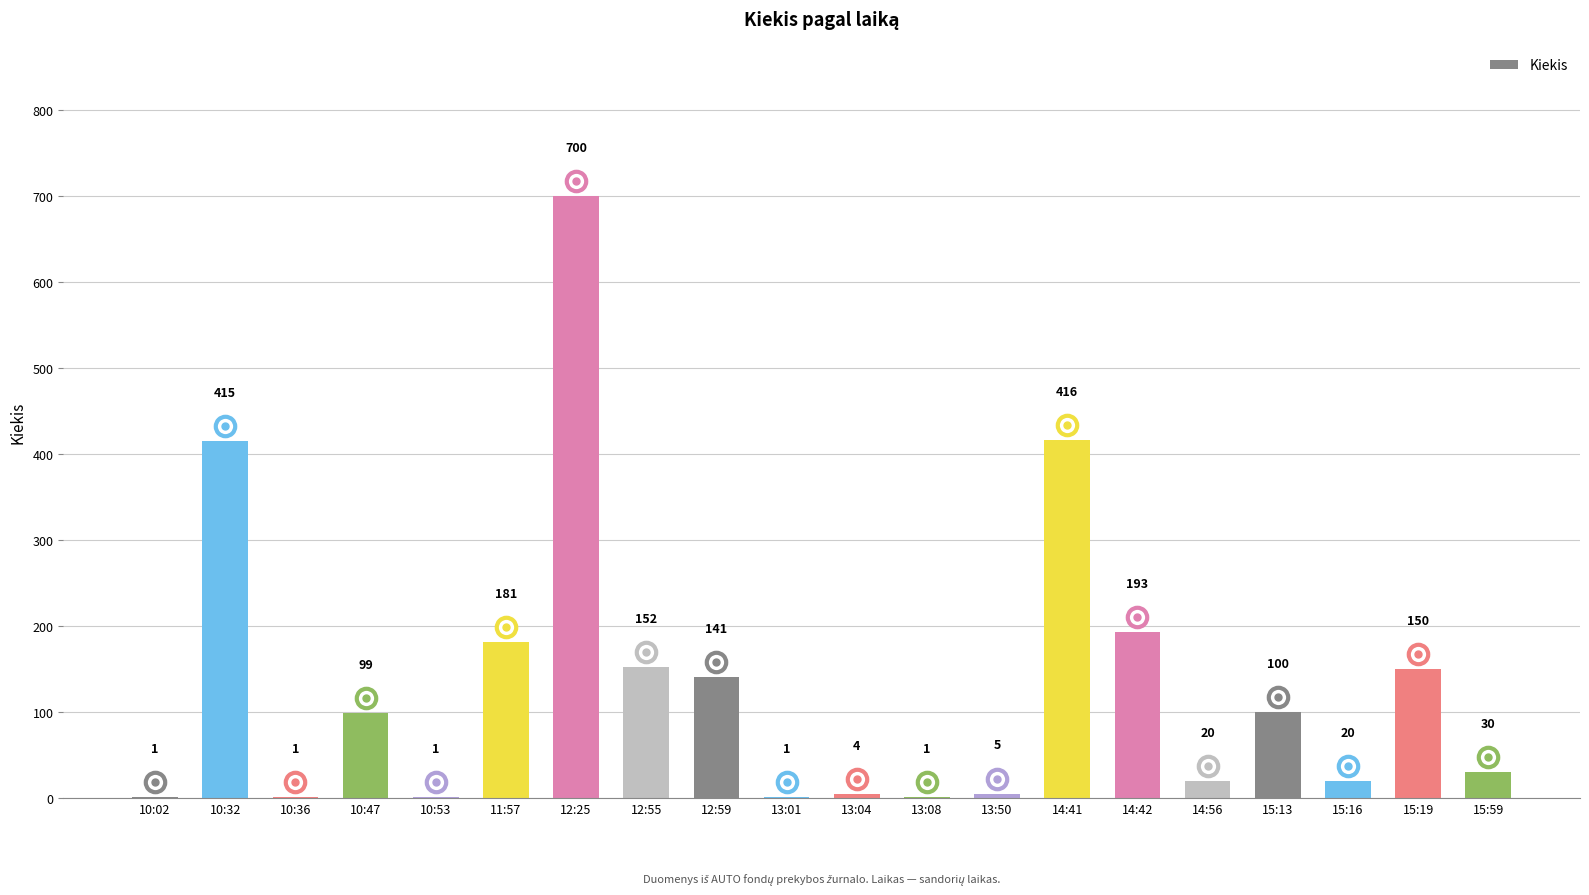

What is the sum of all values?

2631